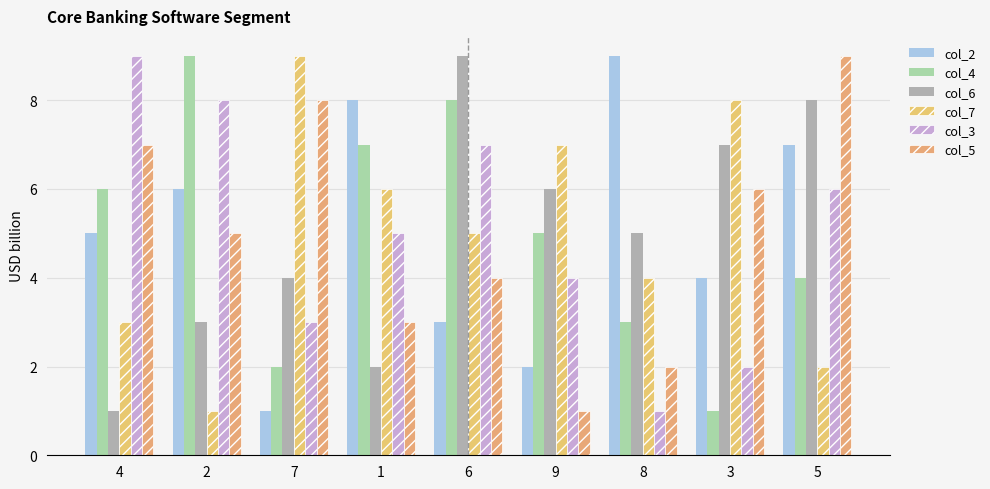

Is it true that col_3 equals 3 at 5?

False